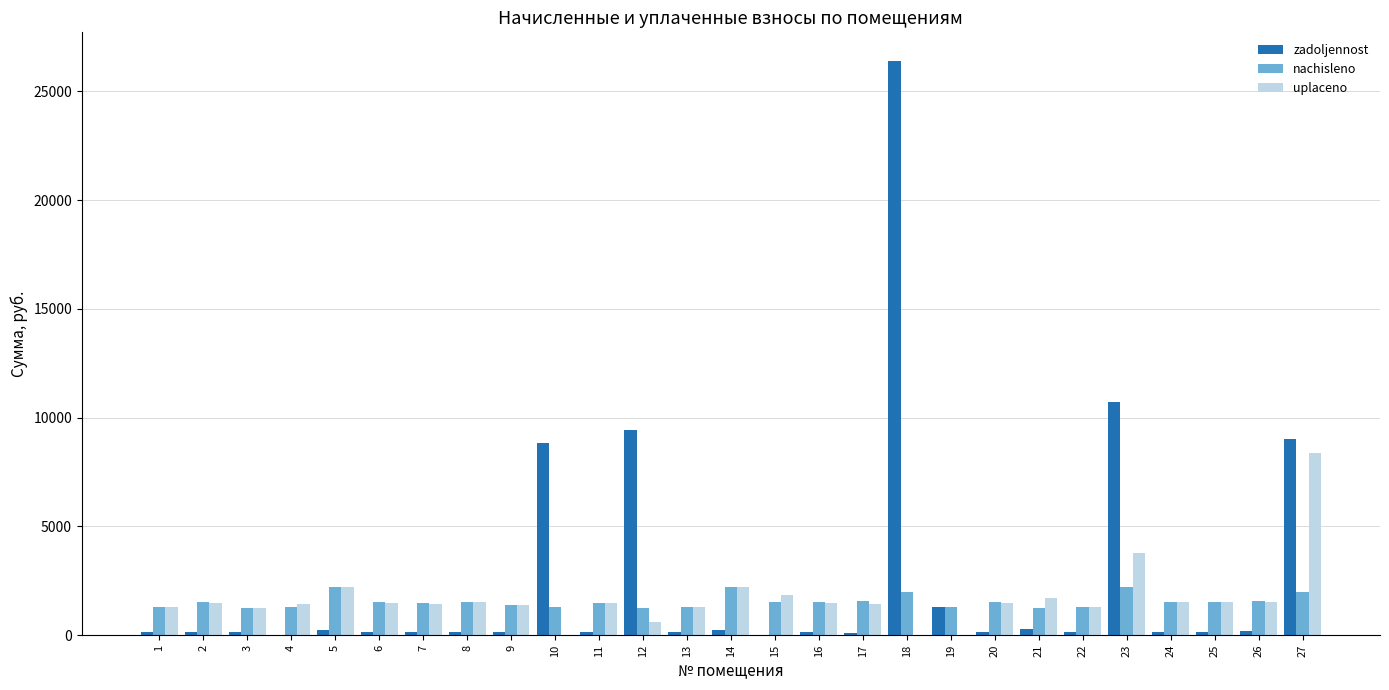

What is the maximum value for uplaceno?

8386.2